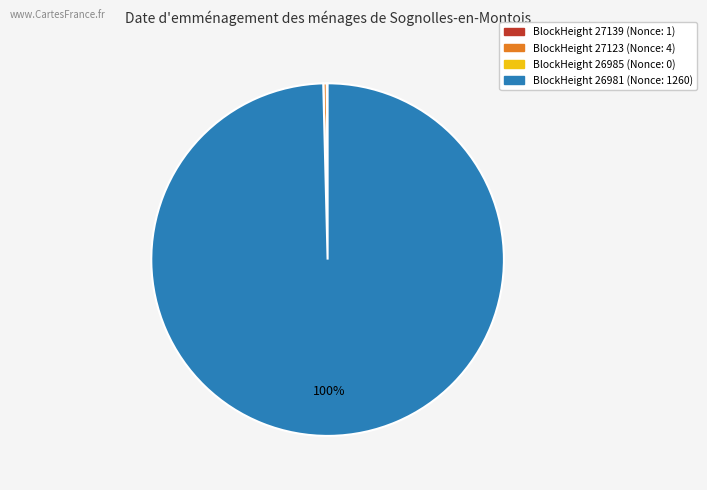

To the nearest percent, what is the difference between the largest and smallest slice percentages?

100%